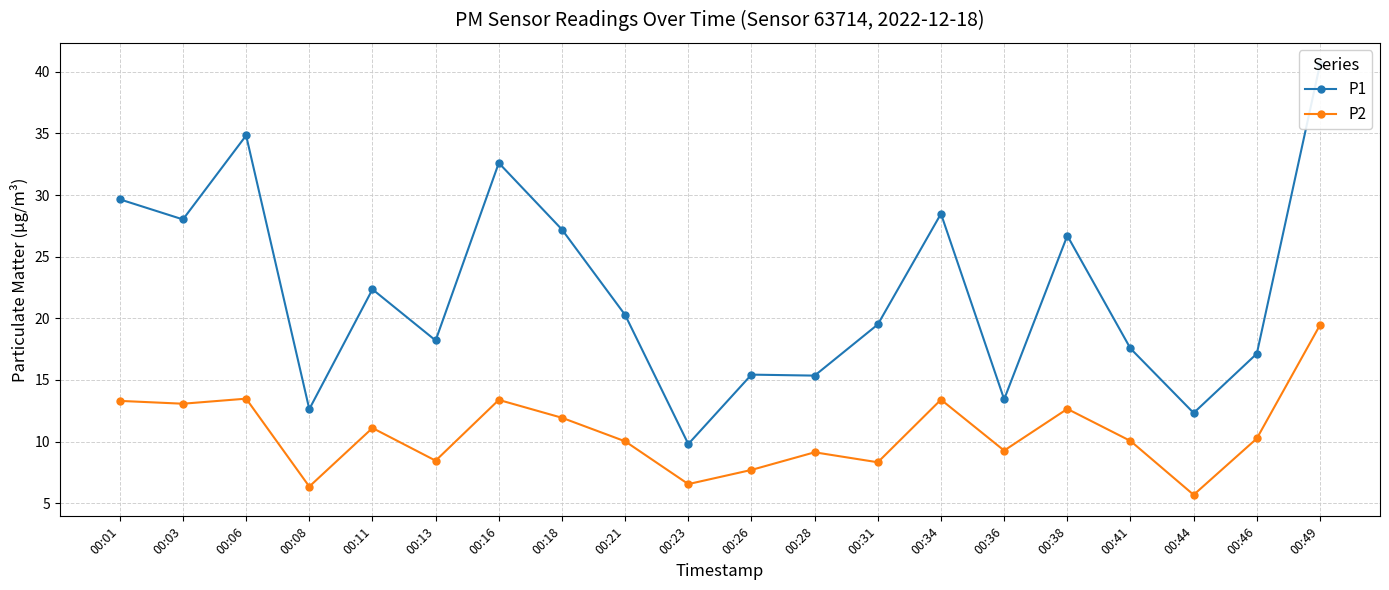

Reading right to left, extract all data points from this chart.

P1: 40.6	17.1	12.3	17.6	26.7	13.4	28.5	19.5	15.3	15.4	9.8	20.3	27.2	32.6	18.2	22.4	12.6	34.8	28.0	29.6
P2: 19.4	10.2	5.7	10.1	12.7	9.3	13.4	8.3	9.1	7.7	6.5	10.0	11.9	13.4	8.4	11.1	6.3	13.5	13.1	13.3